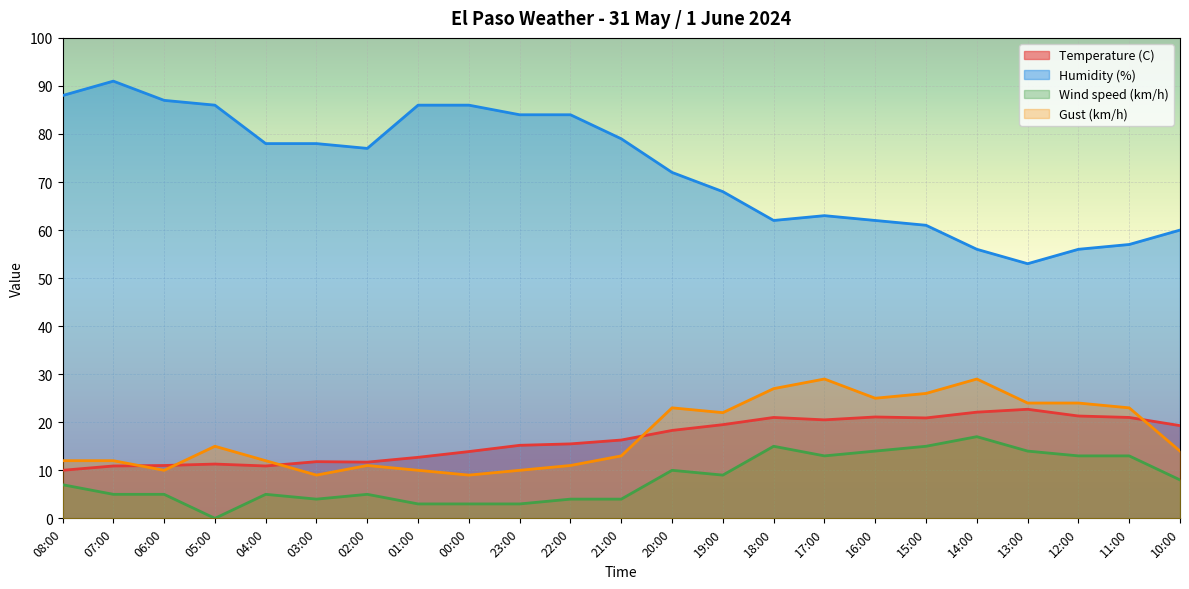

How many lines are shown in the chart?

4